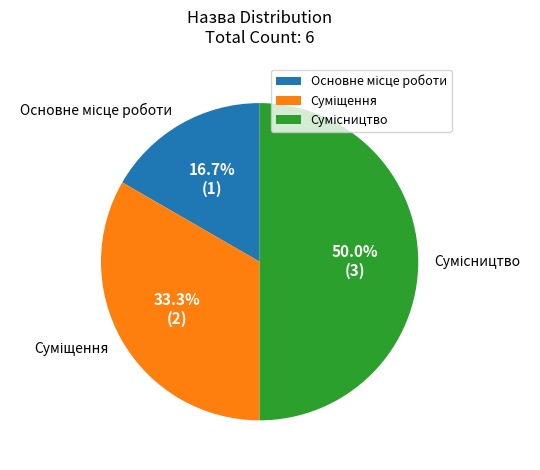

To the nearest percent, what is the difference between the Основне місце роботи and Сумісництво slice percentages?

33%